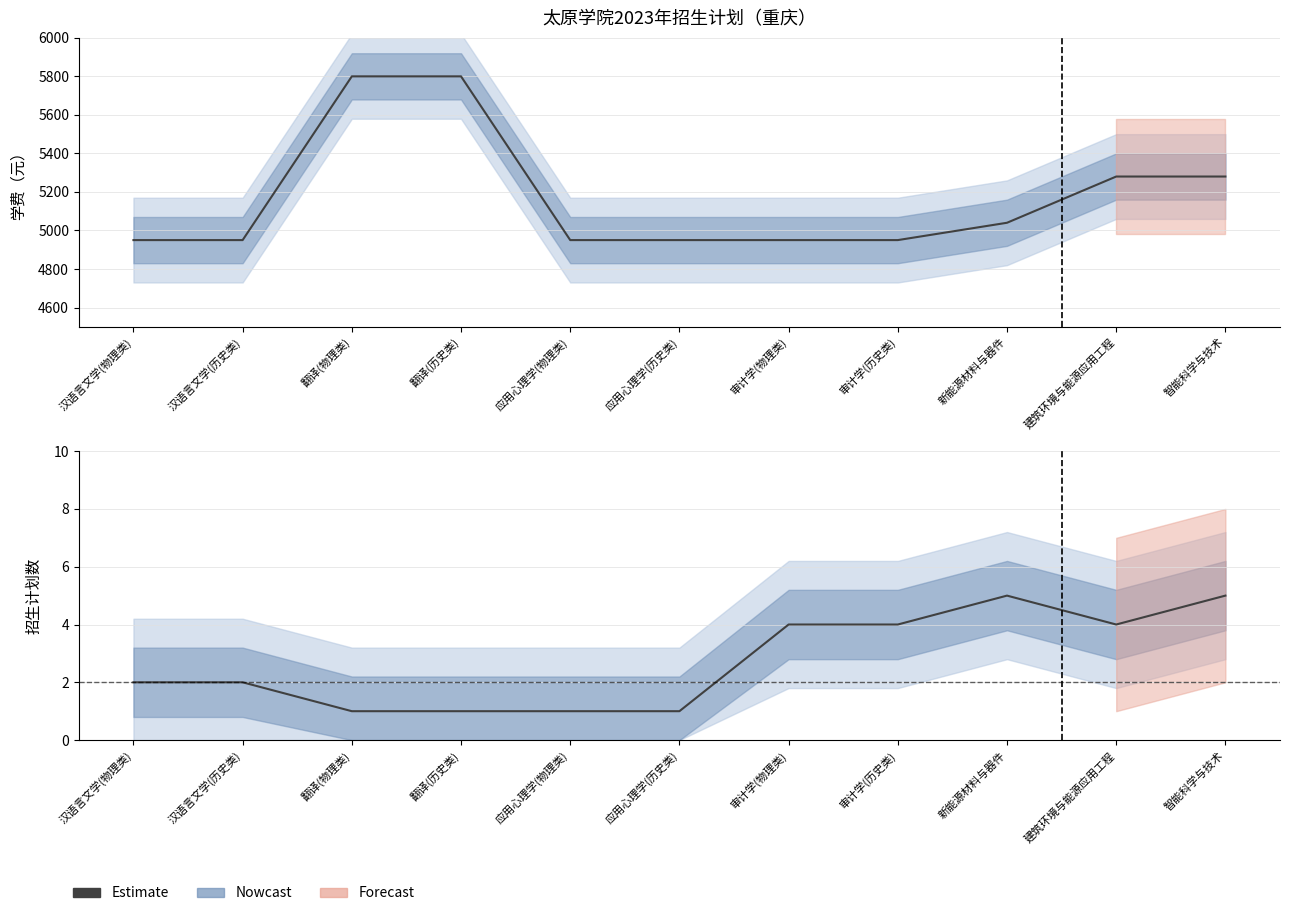

What is the difference between the maximum and minimum values in the 学费 series?

850